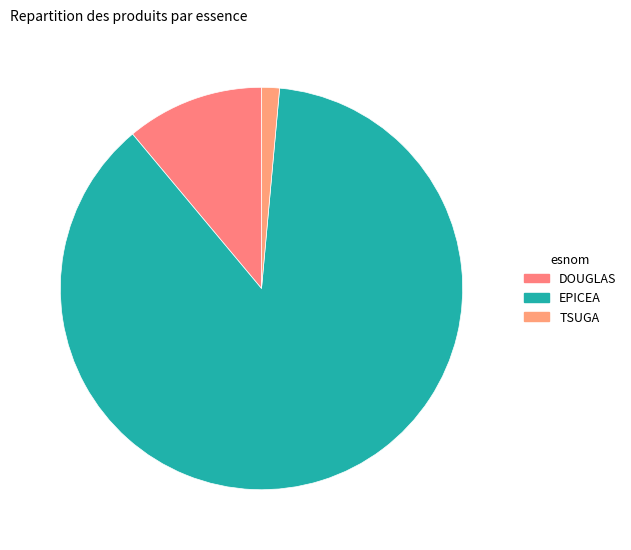

Between TSUGA and EPICEA, which is larger?

EPICEA